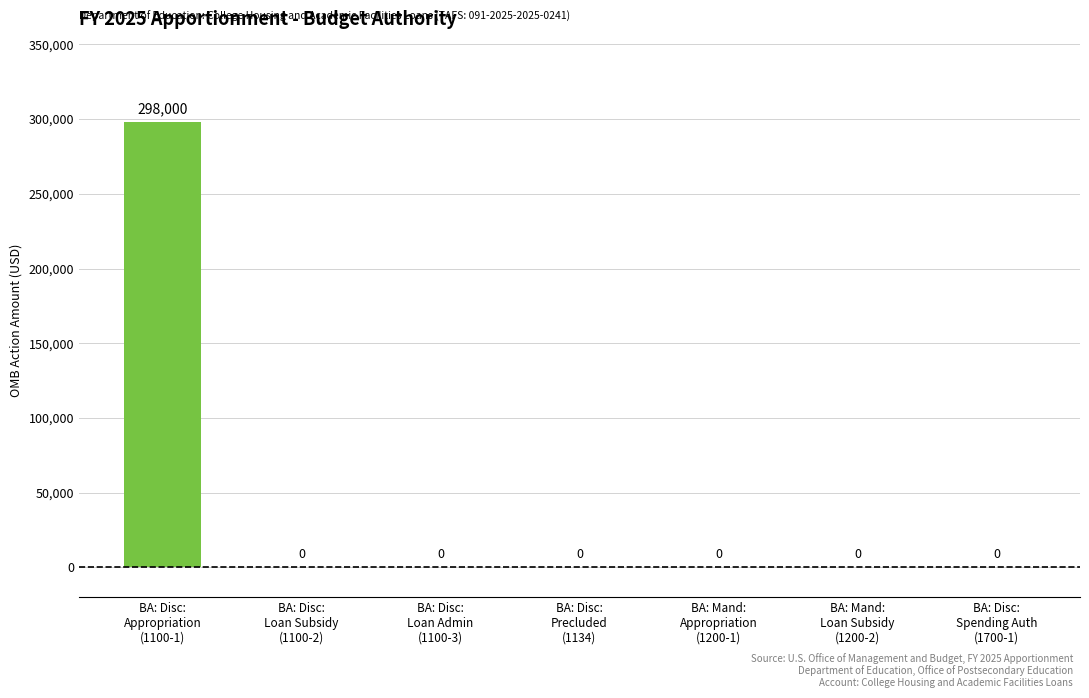

Reading right to left, what are all the values shown in this chart?

BA: Disc:
Spending Auth
(1700-1)=0	BA: Mand:
Loan Subsidy
(1200-2)=0	BA: Mand:
Appropriation
(1200-1)=0	BA: Disc:
Precluded
(1134)=0	BA: Disc:
Loan Admin
(1100-3)=0	BA: Disc:
Loan Subsidy
(1100-2)=0	BA: Disc:
Appropriation
(1100-1)=298000